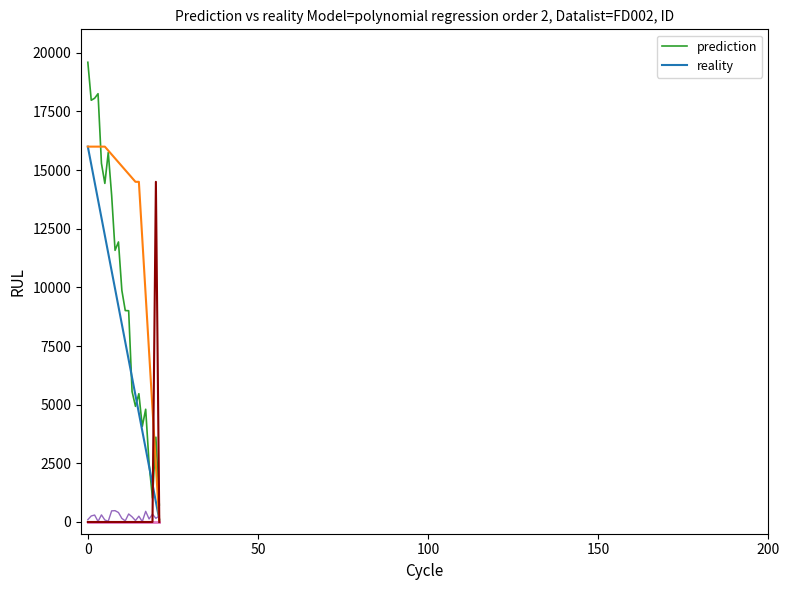

What is the maximum value shown in the chart?

19596.1